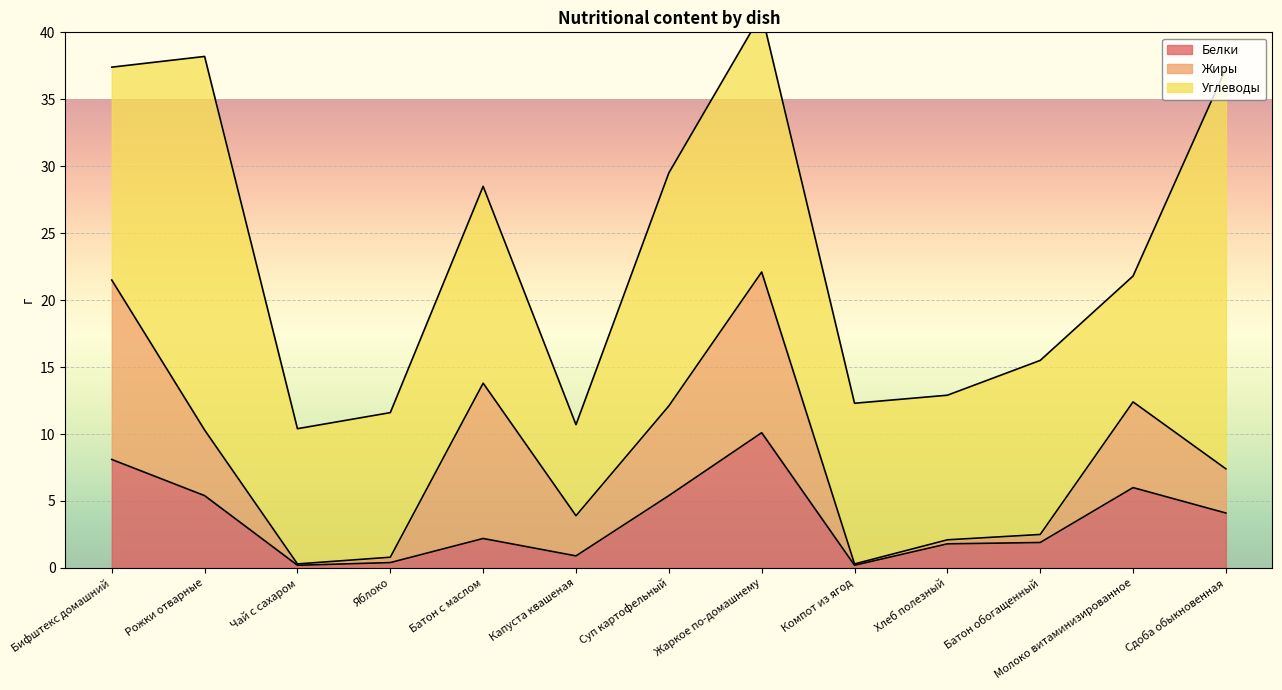

Which series changed the most between Жаркое по-домашнему and Хлеб полезный?

Жиры